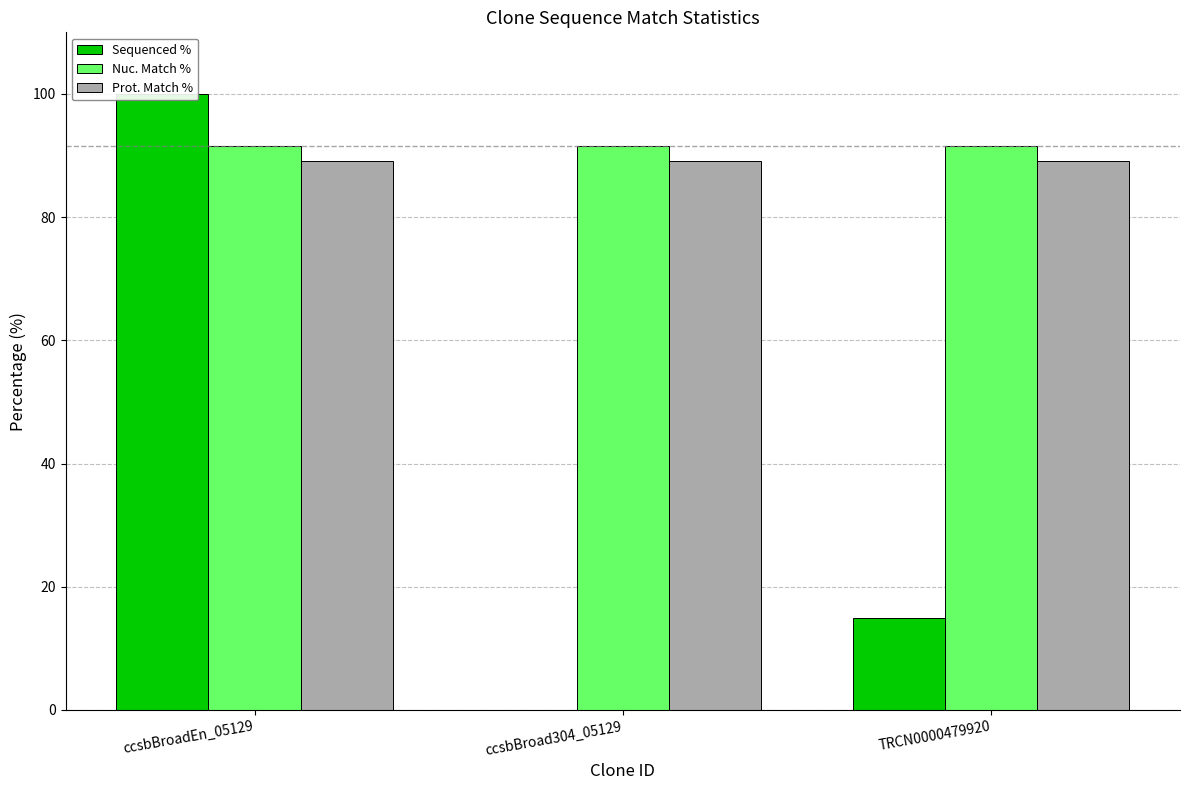

How many bars are there in total?

9